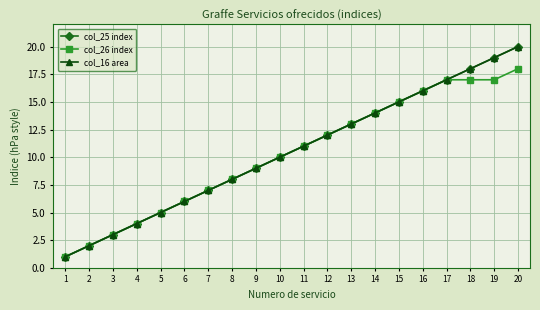

List the series in order of their peak value, lowest first.

col_26 index, col_25 index, col_16 area